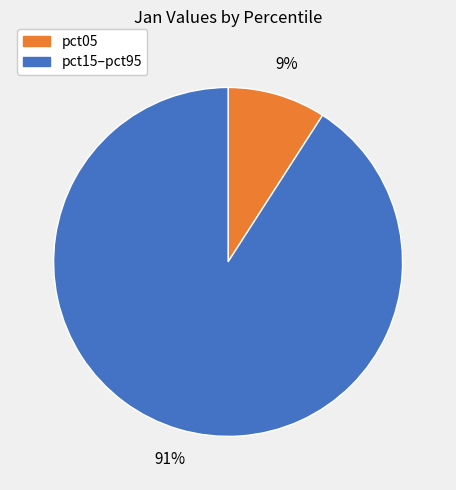

Does any single category account for the majority?

Yes